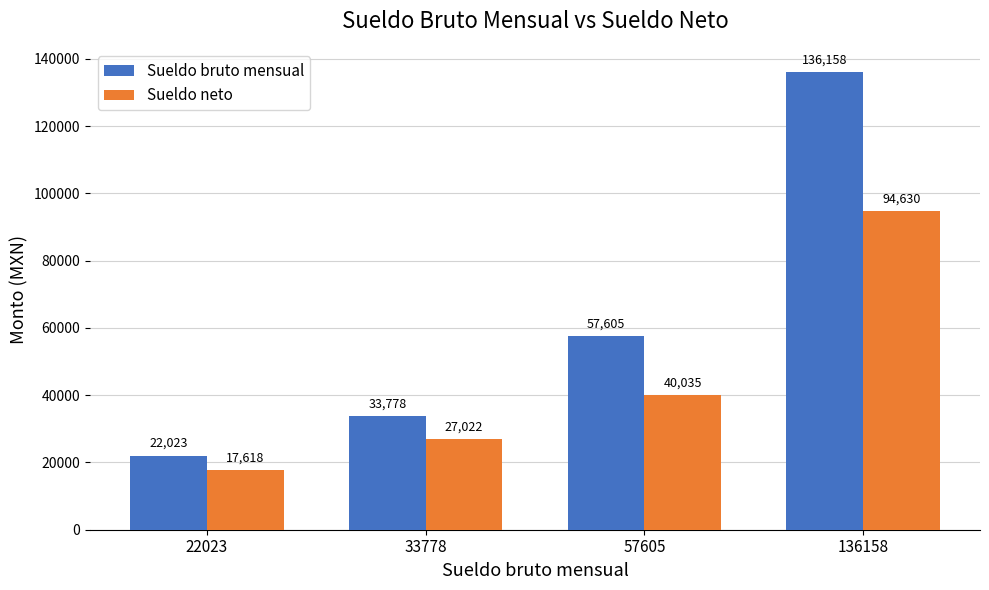

The Sueldo neto series shows 17618.4 at 22023. True or false?

True